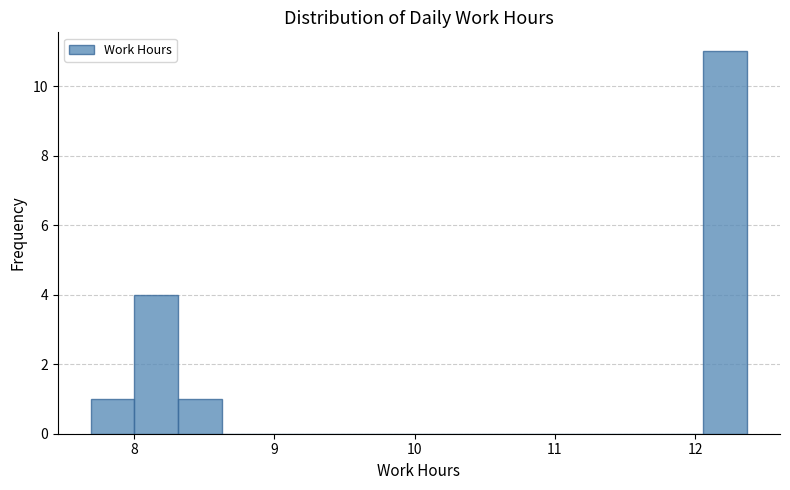

Read against the x-axis, roughly where is the centre of the tallest bar?

12.2